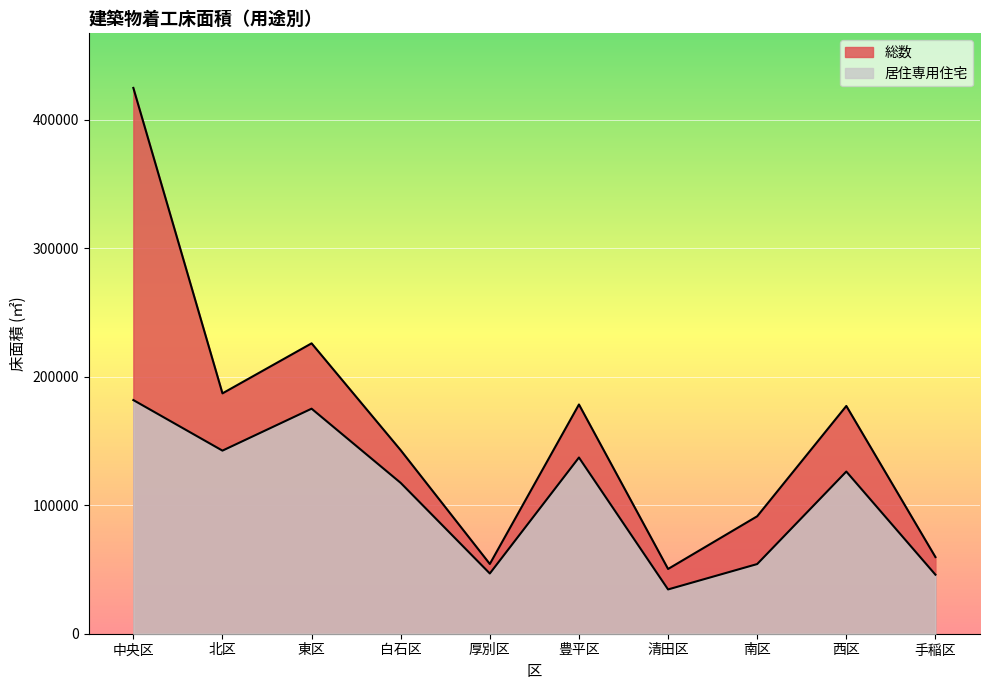

At which category is the sum across all series the highest?

中央区